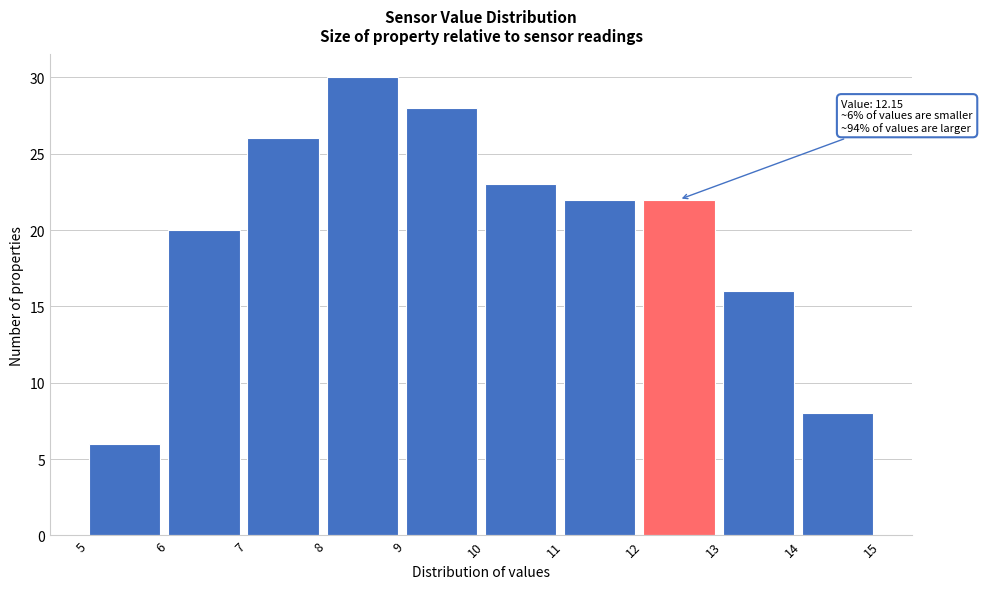

Which range on the x-axis has the tallest bar?

8 to 9